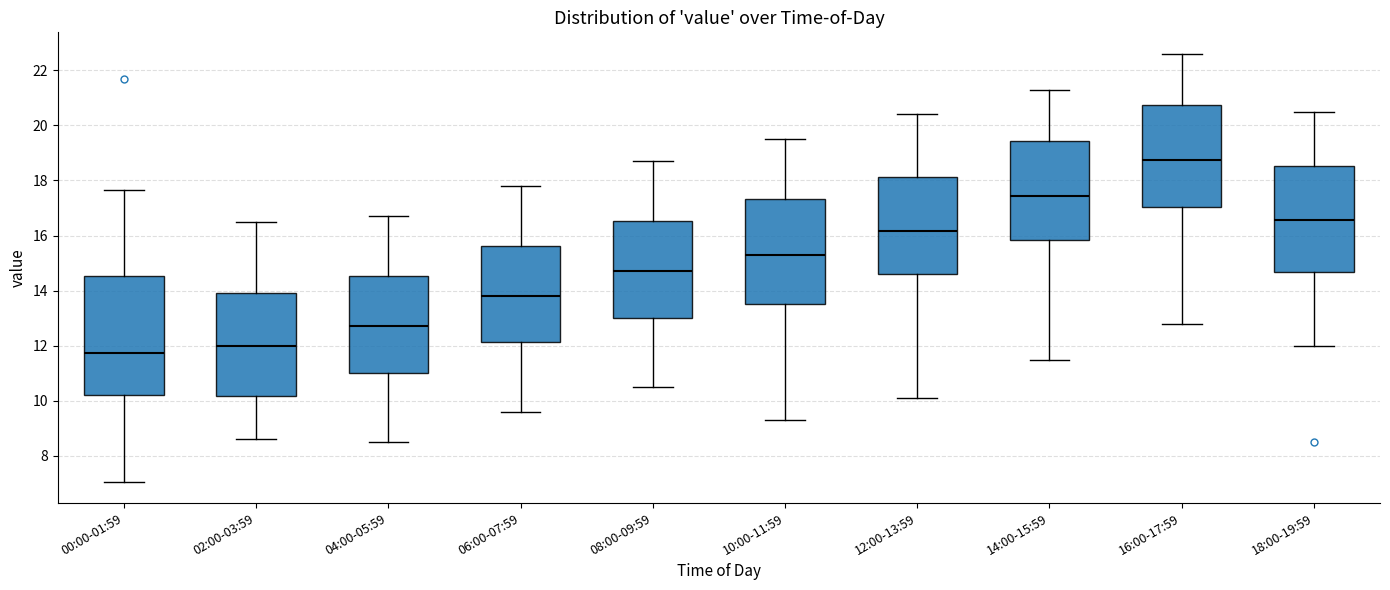

Where does the lower whisker of the box for 08:00-09:59 end on the y-axis? The values are not printed on the chart, so give them approximately, as read against the axis.

10.6